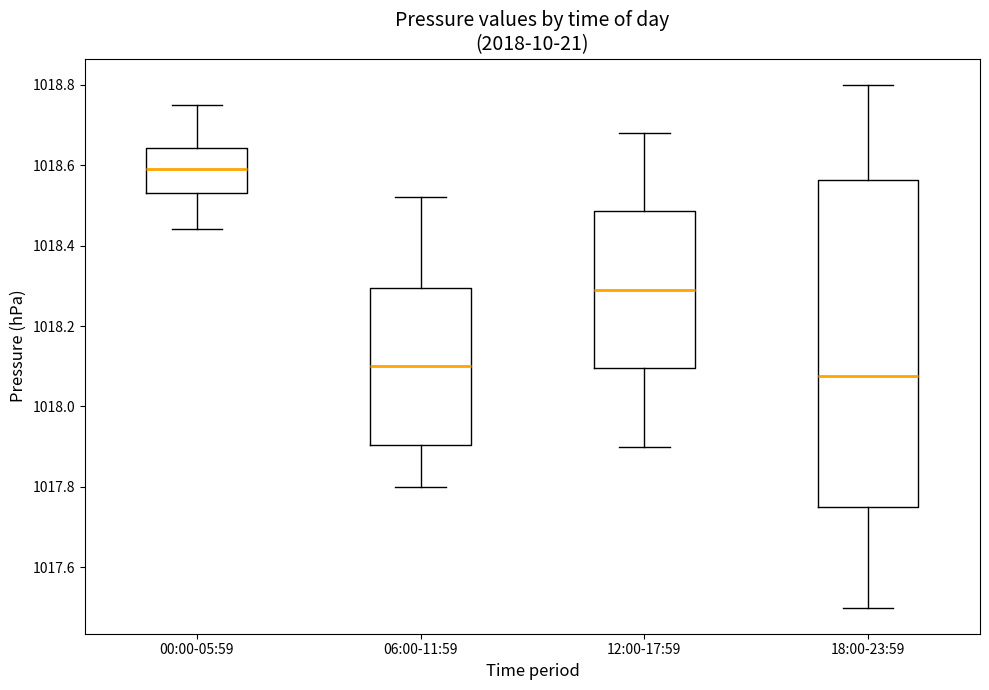

Where is the upper edge of the box for 00:00-05:59 on the y-axis? The values are not printed on the chart, so give them approximately, as read against the axis.

1018.64